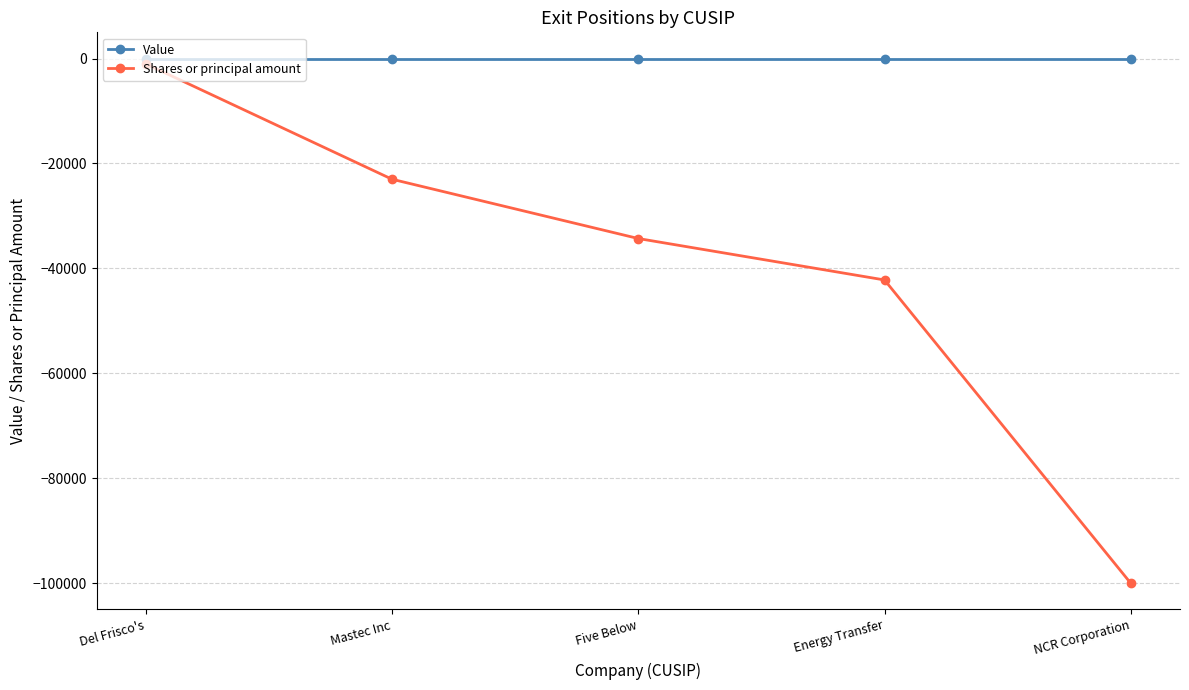

Is it true that Shares or principal amount equals -23000 at Mastec Inc?

True